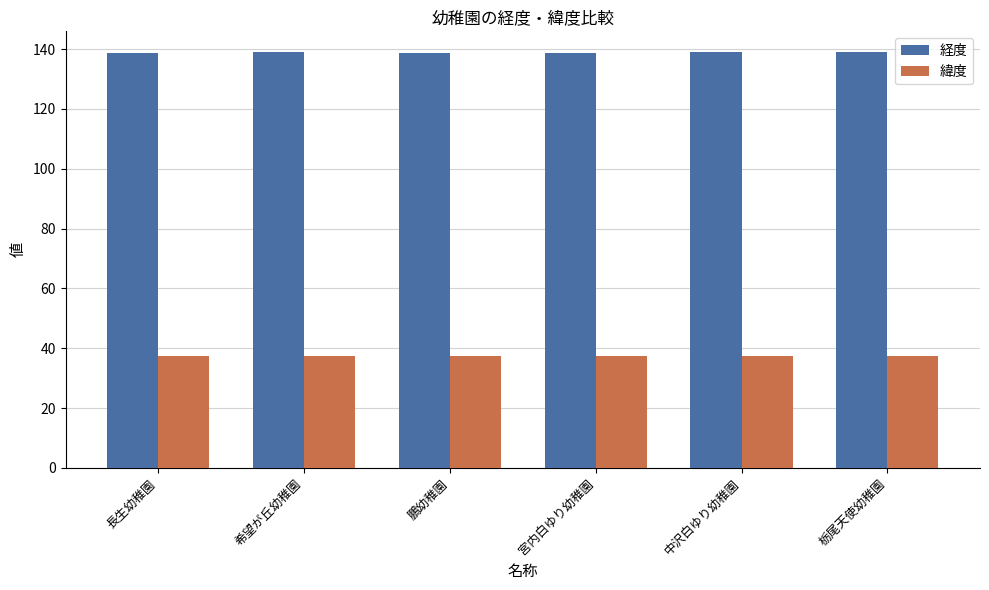

What is the minimum value shown in the chart?

37.4